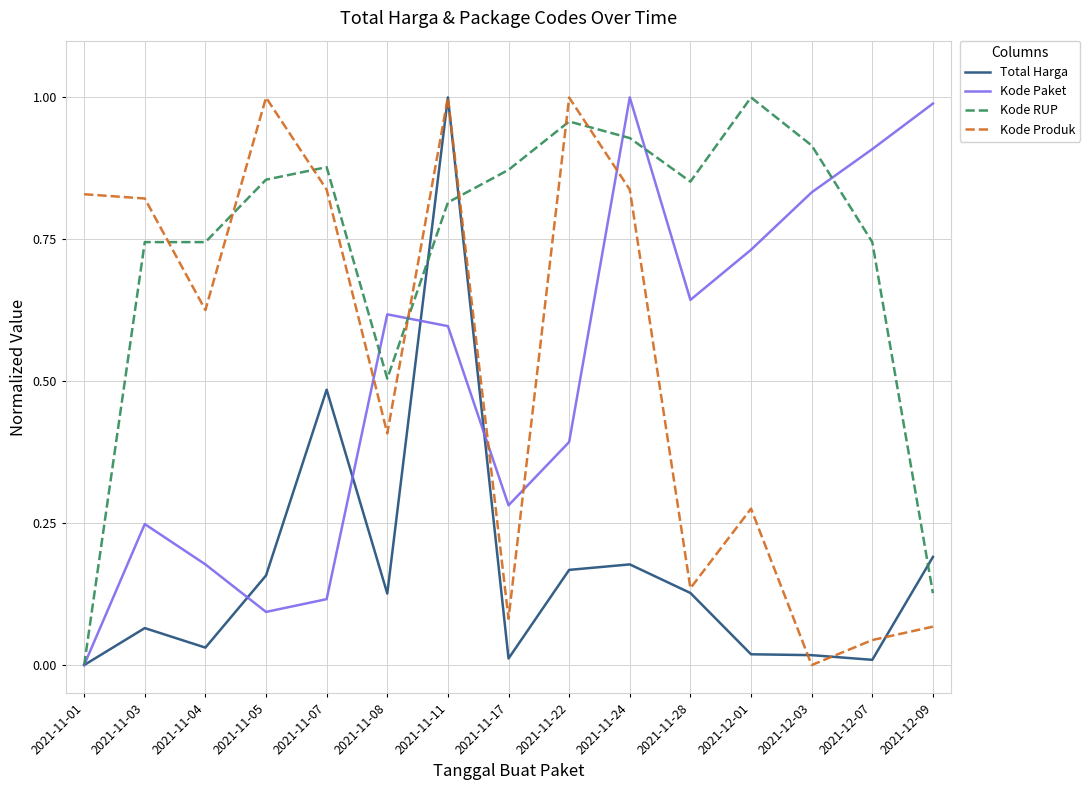

At 2021-11-24, list the series in order from largest to smallest.

Kode Paket, Kode RUP, Kode Produk, Total Harga